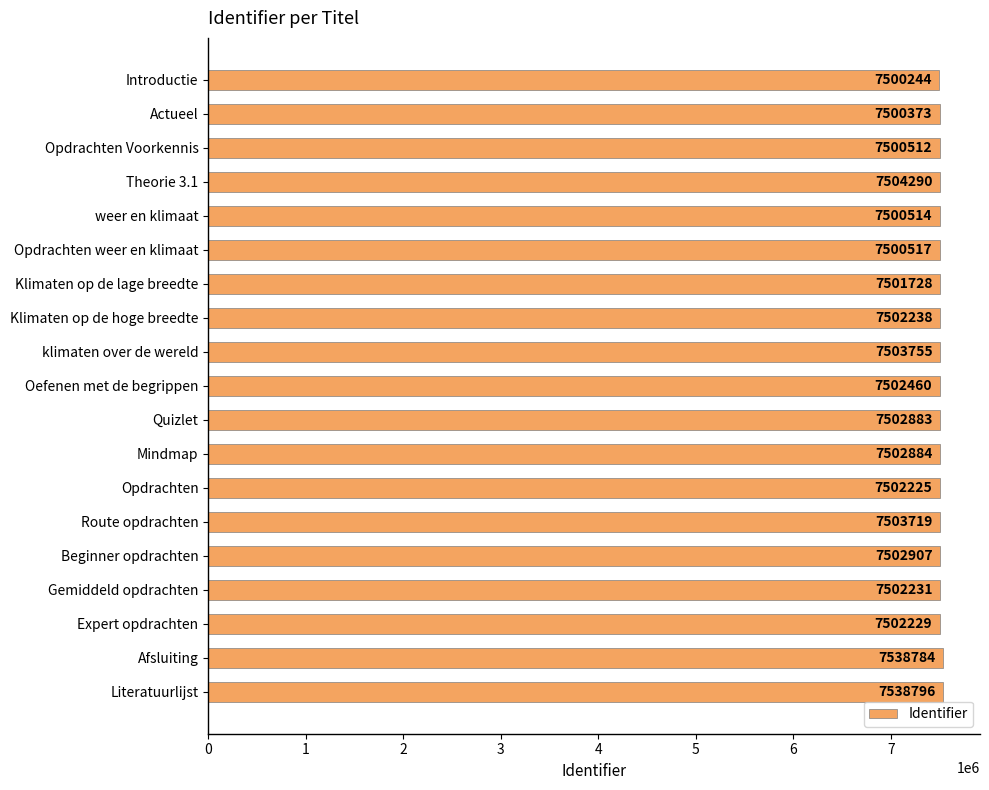

What is the label of the 8th bar from the bottom?

Mindmap